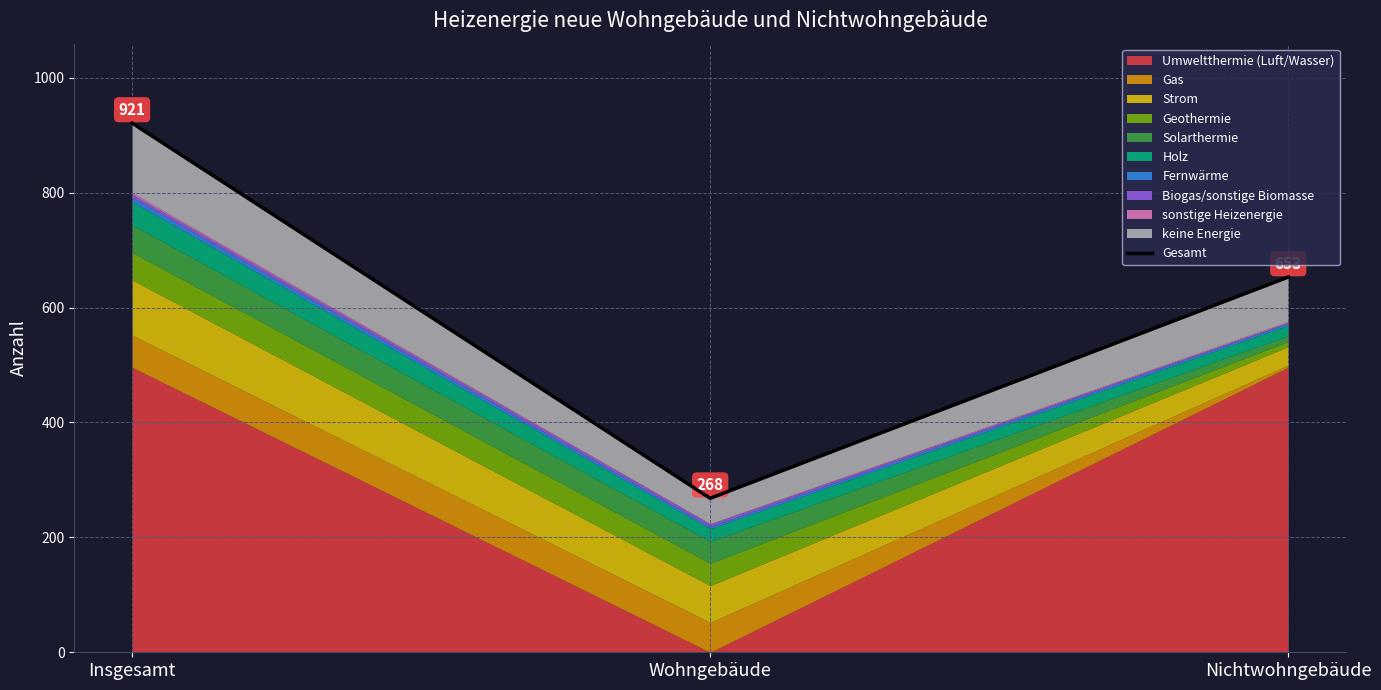

How many lines are shown in the chart?

1